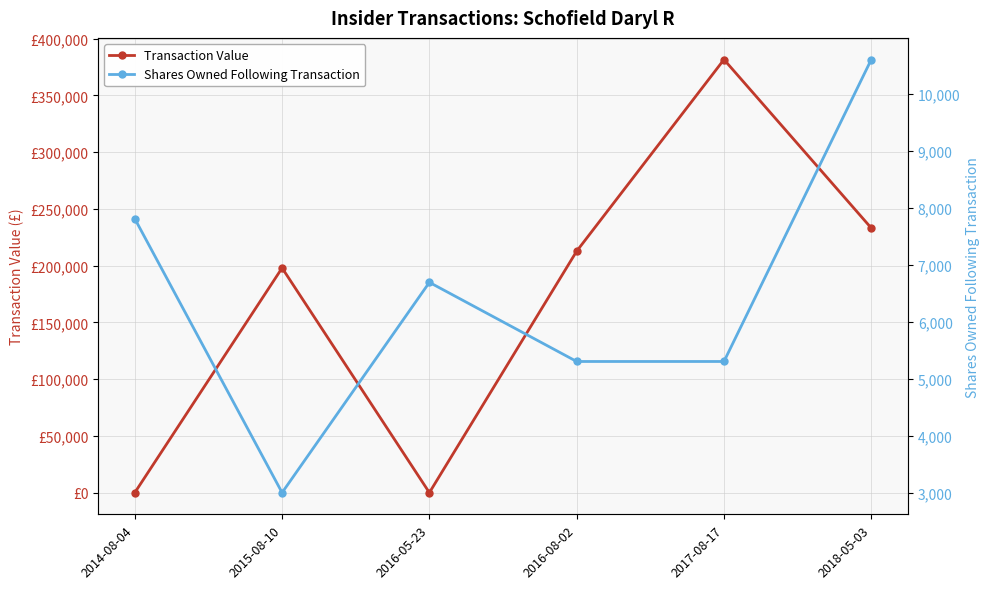

What is the sum of all Shares Owned Following Transaction values?

38722